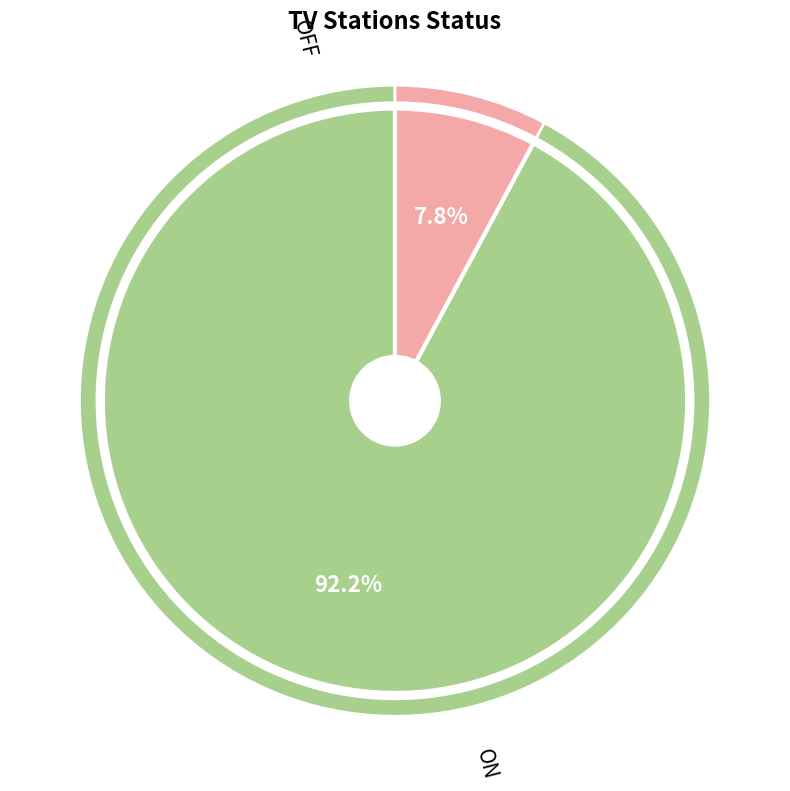

How much of the chart is everything except ON?

7.8%